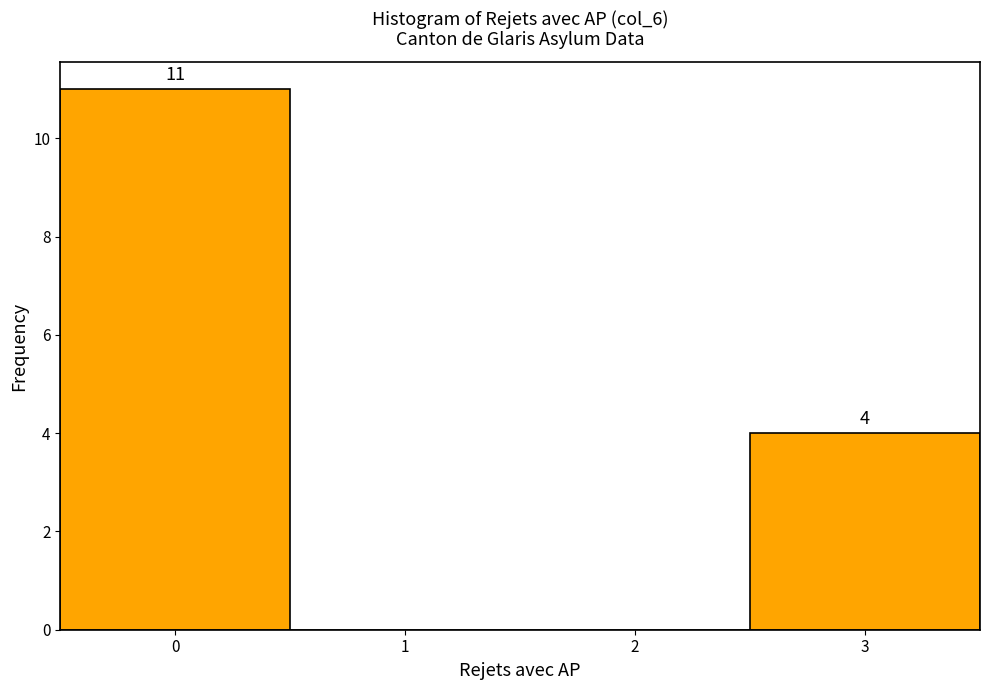

Over which range of the x-axis is the bar tallest?

-0.5 to 0.5